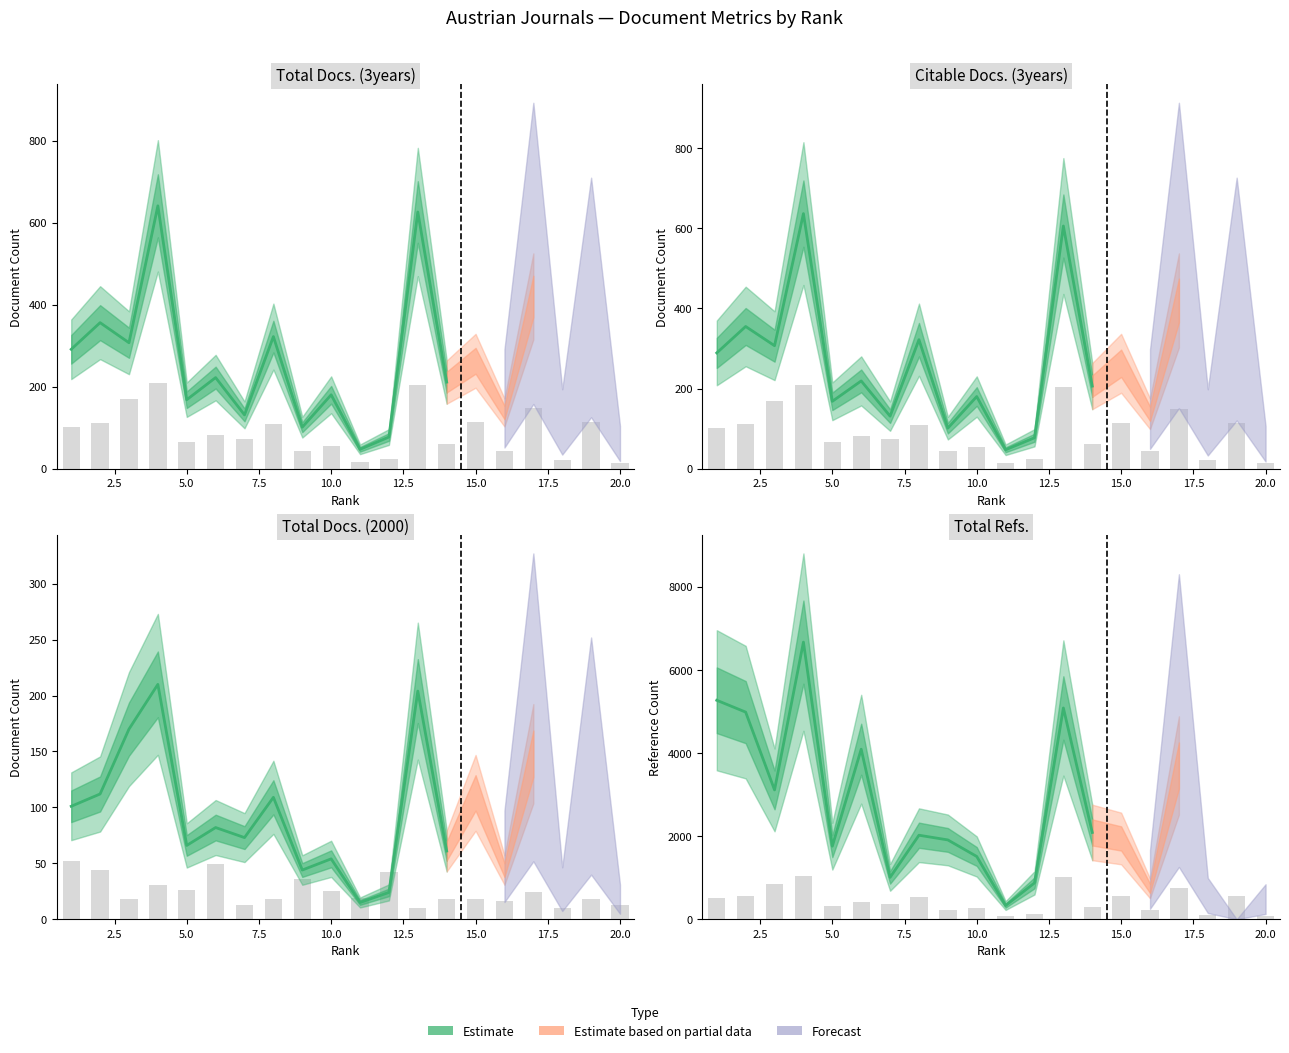

Is the value of Total Docs. (3years) at 7 greater than the value of Citable Docs. (3years) at 3?

No